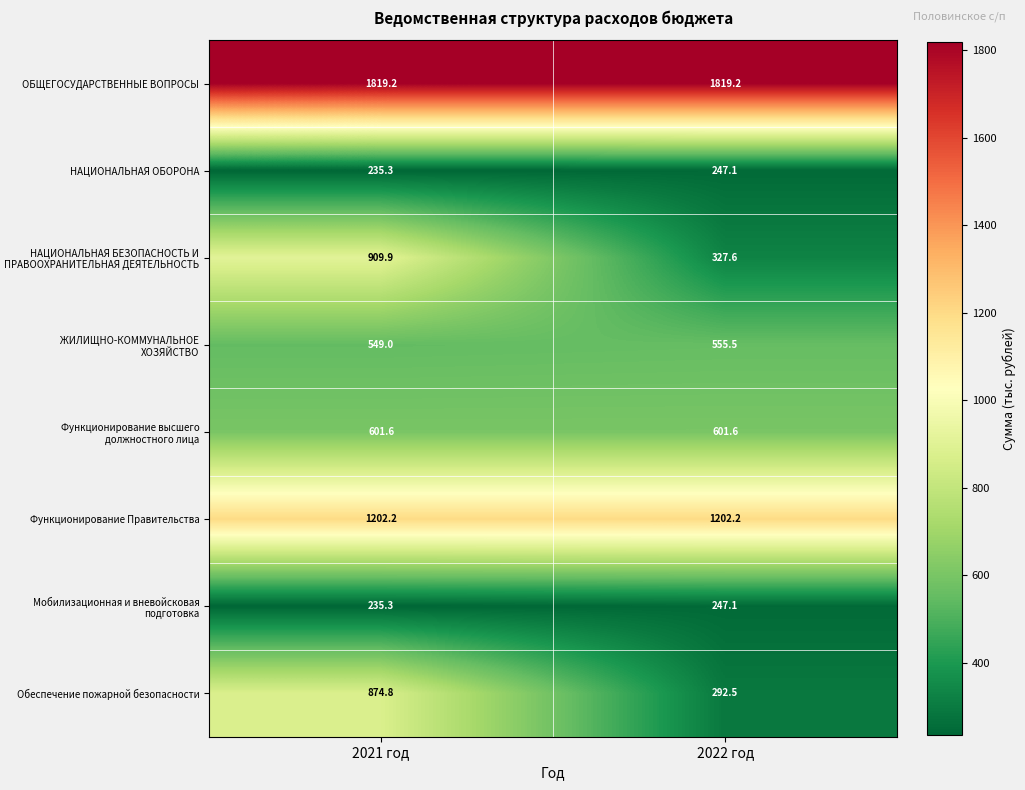

Reading left to right, list all the values displayed in this chart.

ОБЩЕГОСУДАРСТВЕННЫЕ ВОПРОСЫ: 2021 год=1819.2	2022 год=1819.2
НАЦИОНАЛЬНАЯ ОБОРОНА: 2021 год=235.3	2022 год=247.1
НАЦИОНАЛЬНАЯ БЕЗОПАСНОСТЬ И ПРАВООХРАНИТЕЛЬНАЯ ДЕЯТЕЛЬНОСТЬ: 2021 год=909.9	2022 год=327.6
ЖИЛИЩНО-КОММУНАЛЬНОЕ ХОЗЯЙСТВО: 2021 год=549.0	2022 год=555.5
Функционирование высшего должностного лица: 2021 год=601.6	2022 год=601.6
Функционирование Правительства: 2021 год=1202.2	2022 год=1202.2
Мобилизационная и вневойсковая подготовка: 2021 год=235.3	2022 год=247.1
Обеспечение пожарной безопасности: 2021 год=874.8	2022 год=292.5